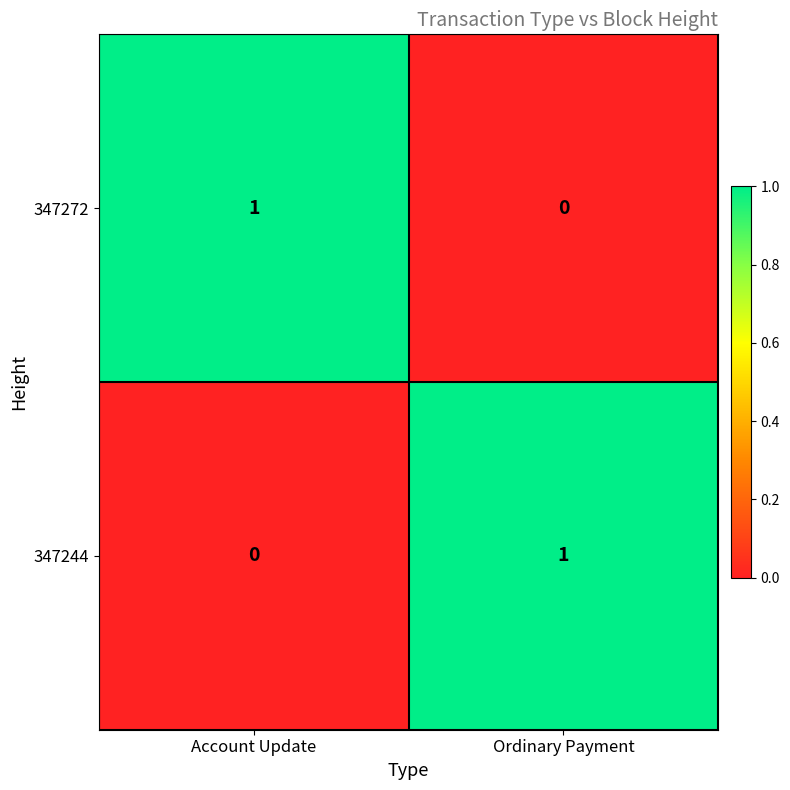

The value of 347272 at Account Update is 1. True or false?

True